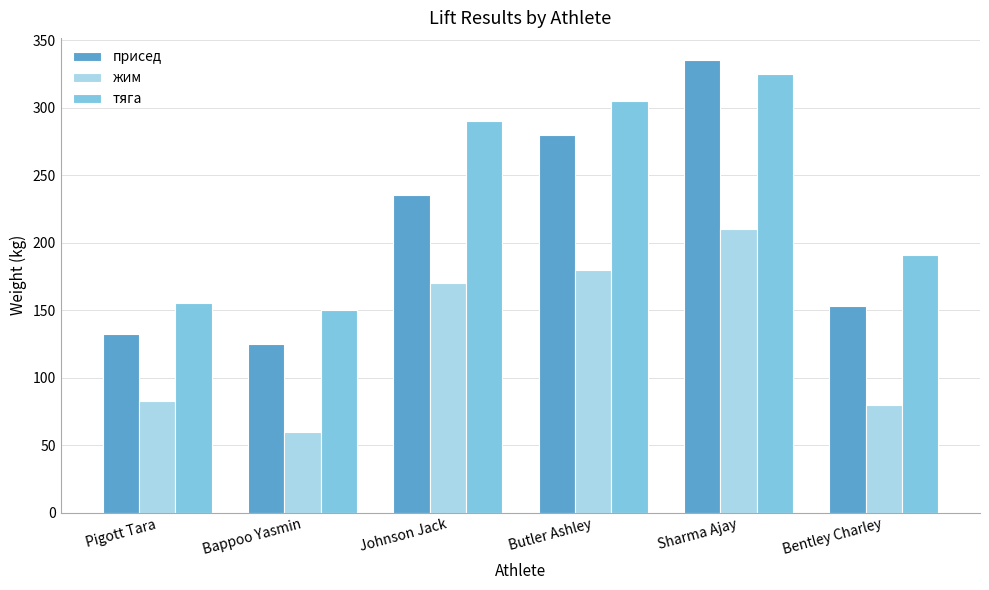

At how many categories does at least one series exceed 287?

3